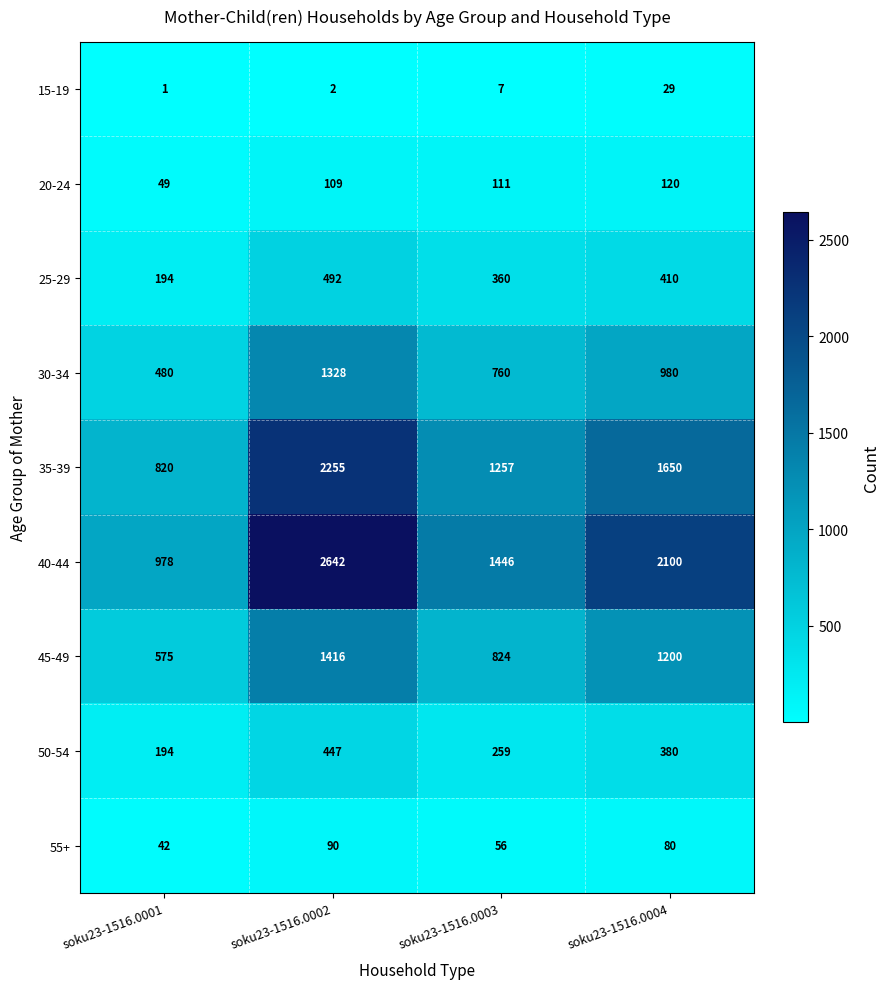

At how many categories does at least one series exceed 1042?

3